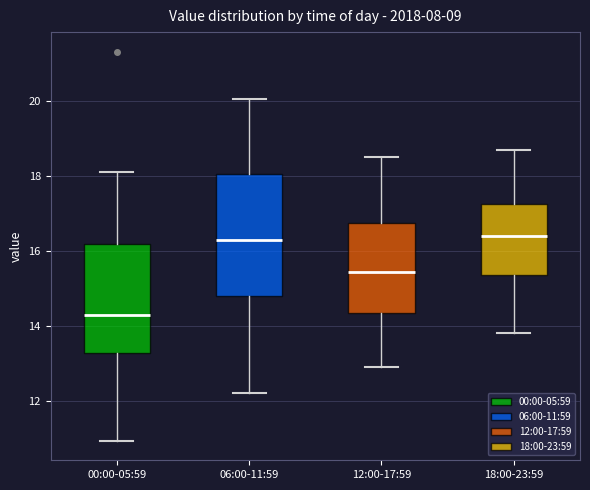

Where does the upper whisker of the box for 06:00-11:59 end on the y-axis? The values are not printed on the chart, so give them approximately, as read against the axis.

20.0